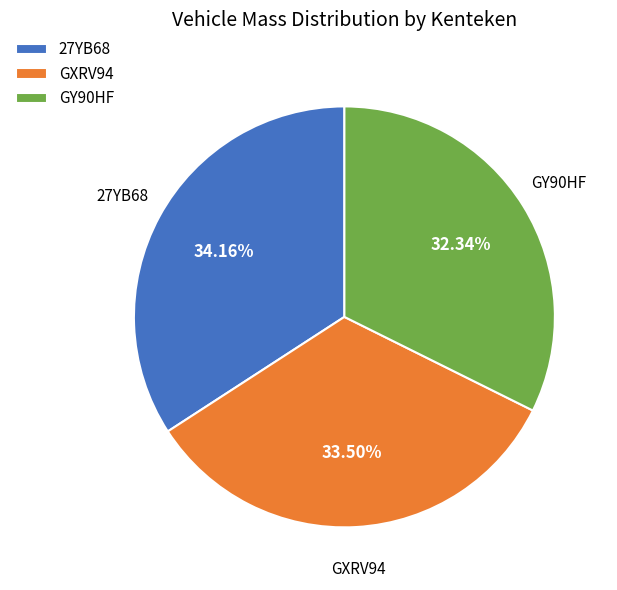

What is the smallest slice in the pie chart?

GY90HF